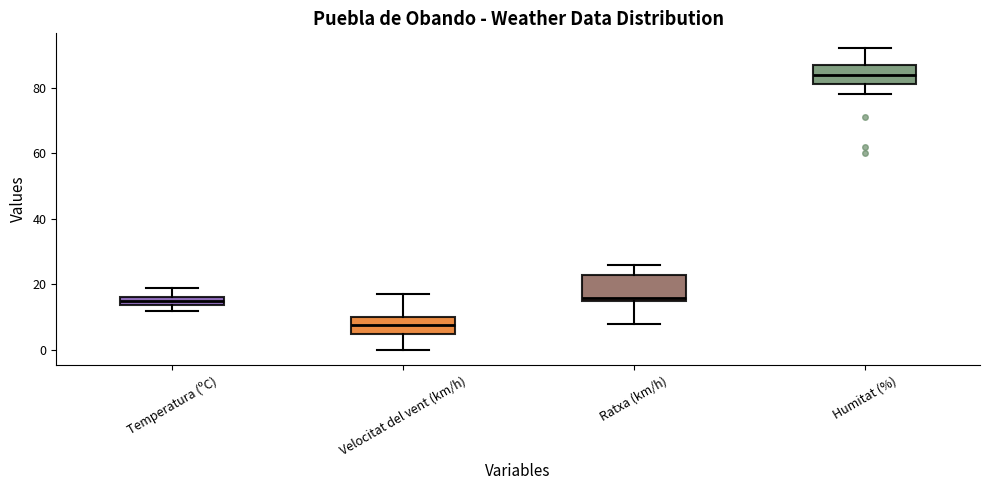

Where does the upper whisker of the box for Temperatura (ºC) end on the y-axis? The values are not printed on the chart, so give them approximately, as read against the axis.

18